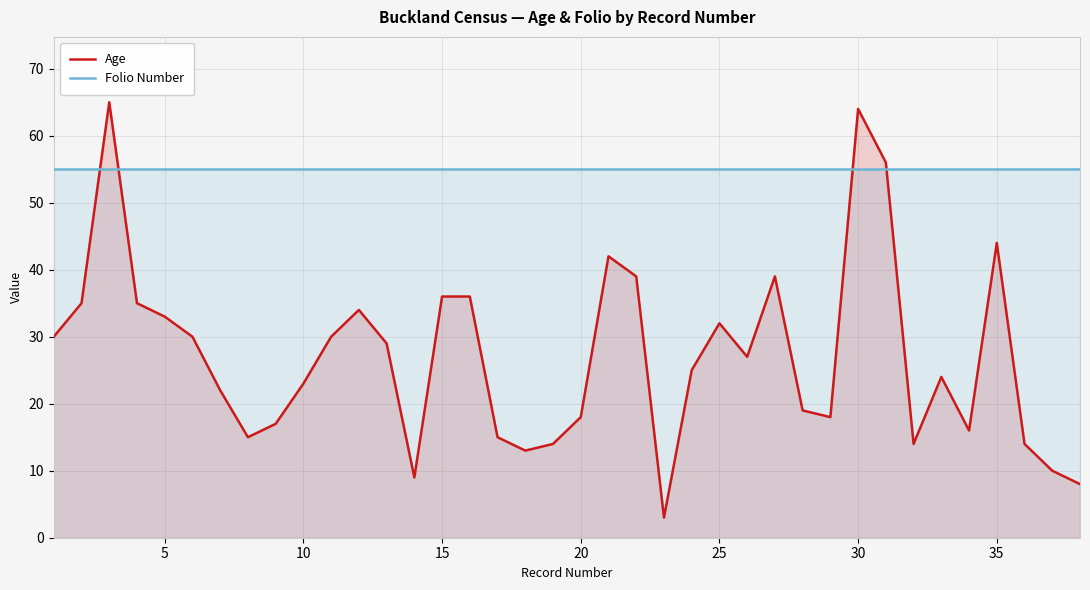

Does the chart display data point markers on the line(s)?

No